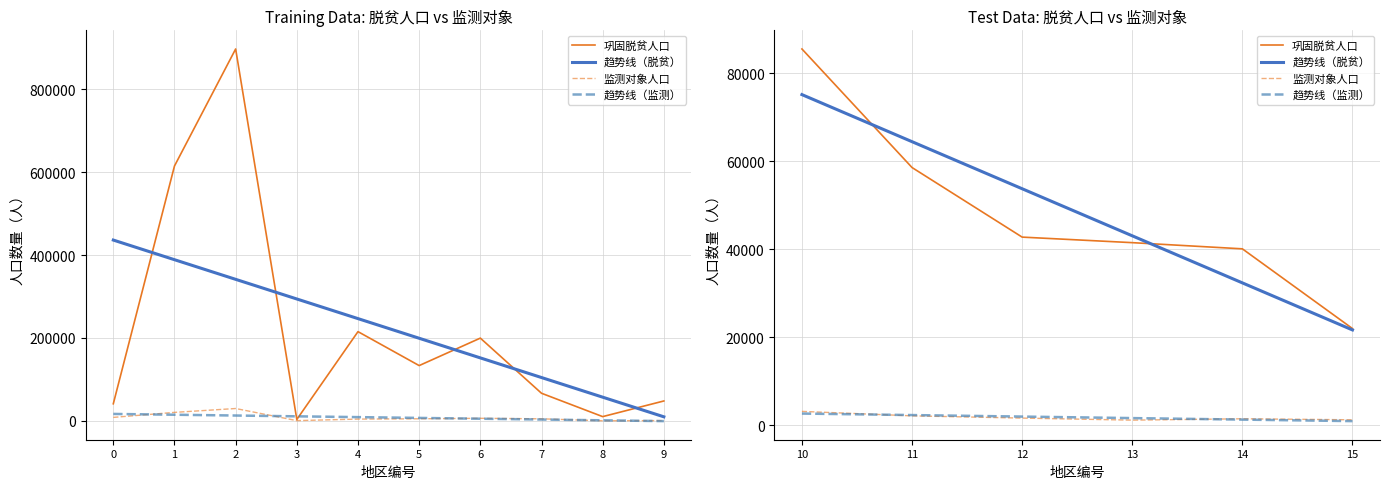

How many distinct data groups are displayed?

4